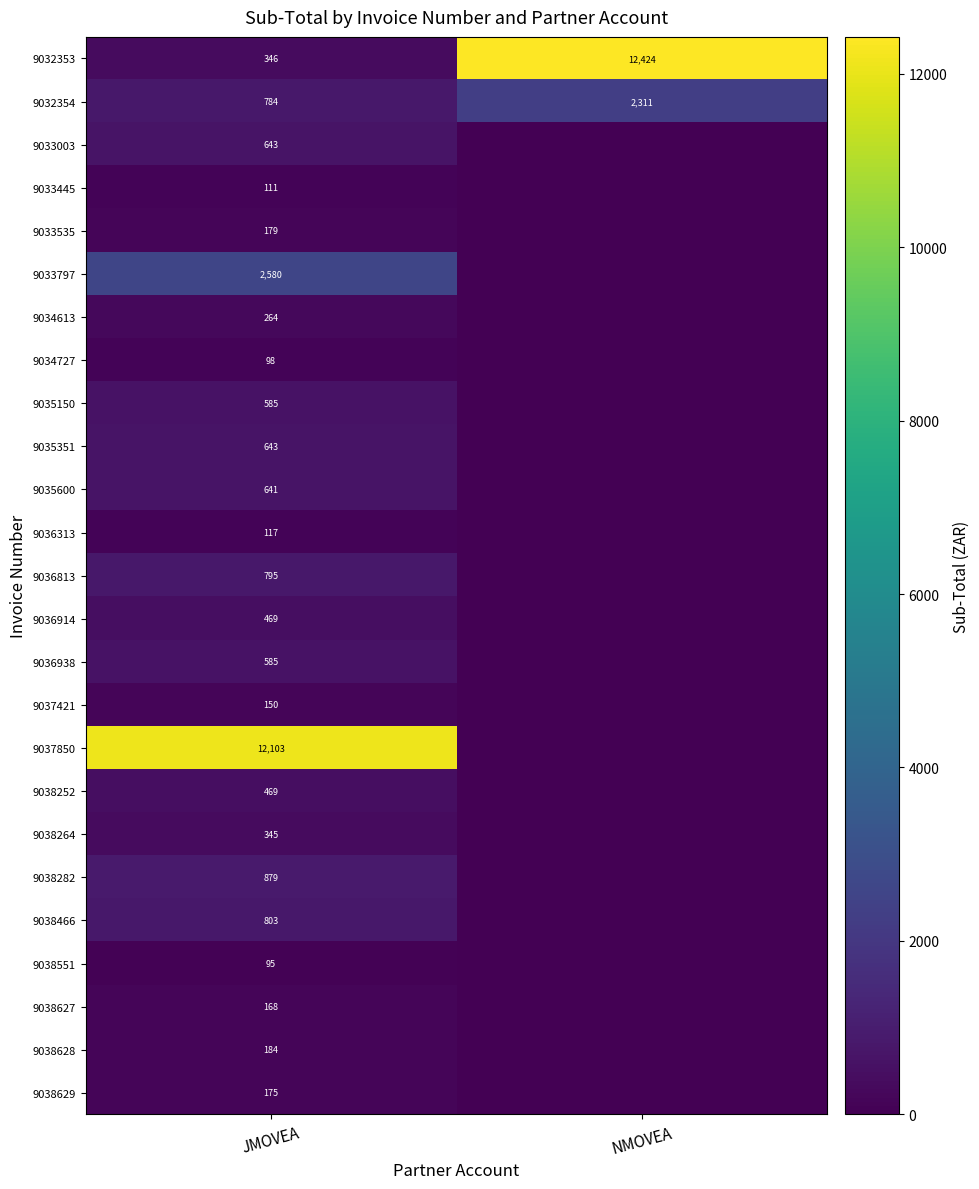

What is the sum of the 9032354 values at NMOVEA and JMOVEA?

3095